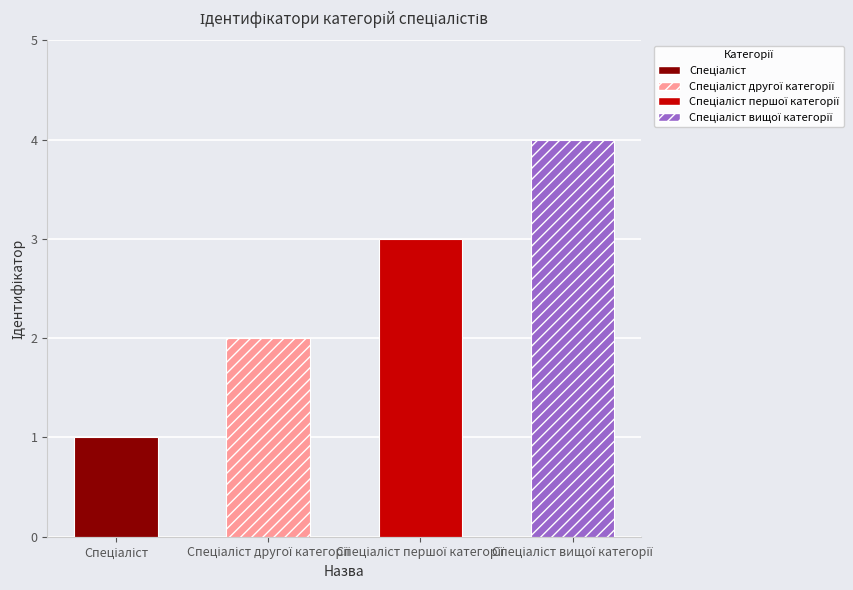

Where is the data nearest to the value 2?

Спеціаліст другої категорії